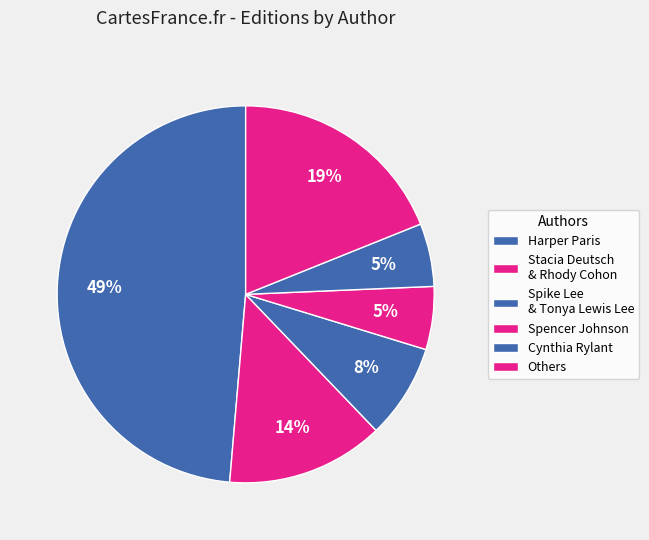

How many segments does this pie chart have?

6